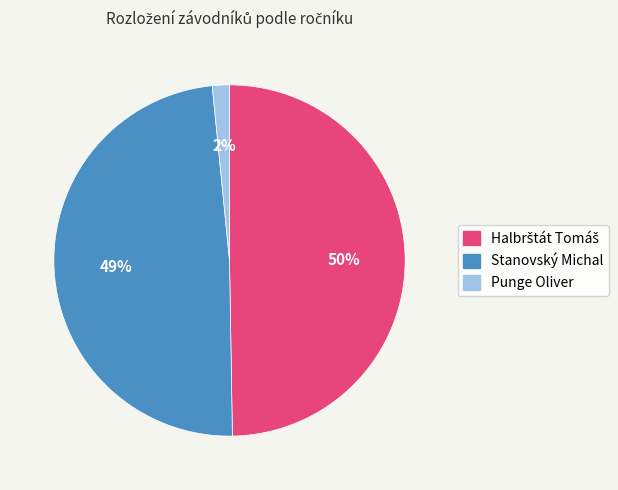

Count the number of slices in the pie.

3